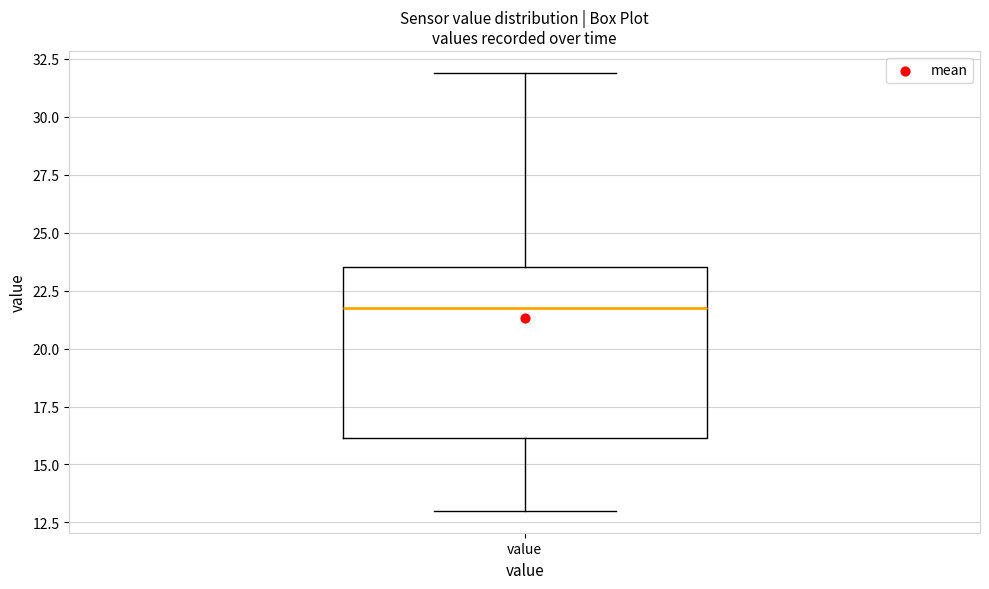

Read this box plot against the y-axis: the position of the median line, the range covered by the box, and the ends of both whiskers. The values are not printed on the chart, so give them approximately, as read against the axis.

median 22.0, box 16.0 to 23.5, whiskers 13.0 to 32.0